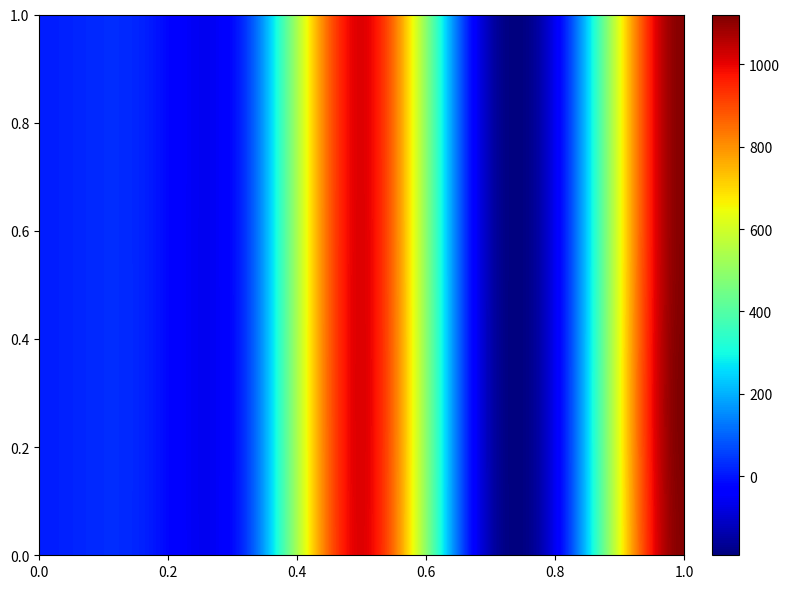

How many values in the 5 series are below 101?

3